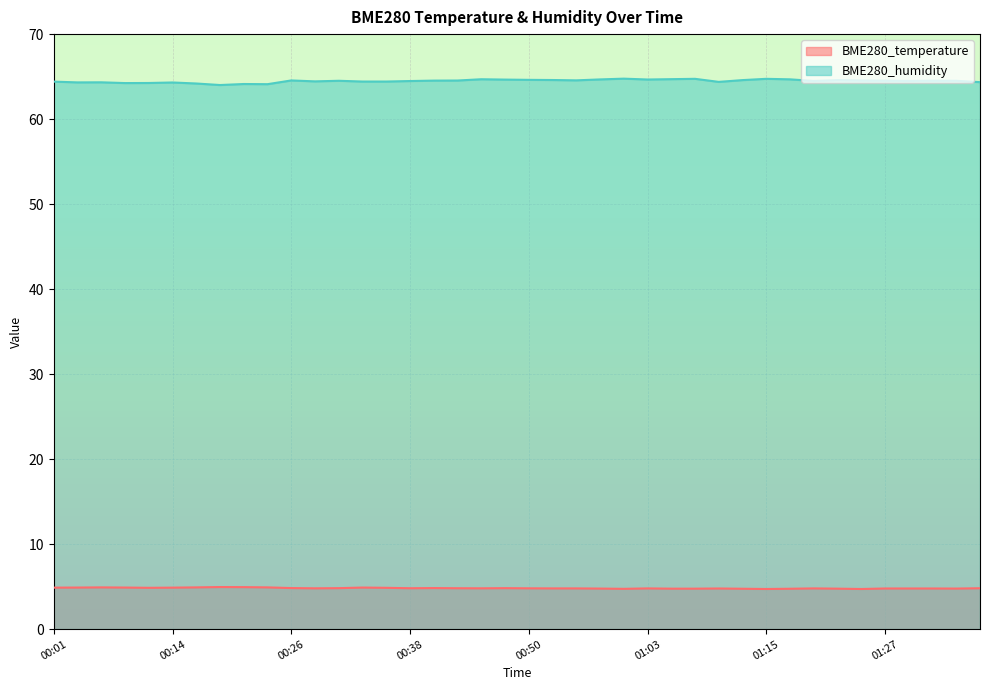

What is the sum of the BME280_temperature values at 01:37 and 00:45?

9.6